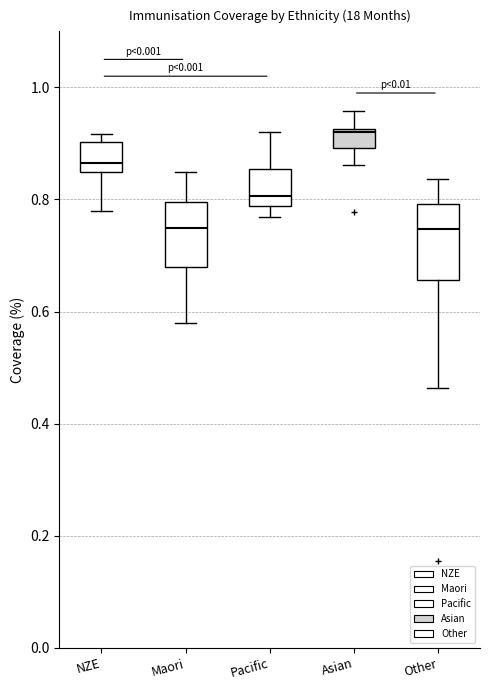

Reading left to right, read every box against the y-axis: the position of its median line, the range the box covers, and the ends of its whiskers. The values are not printed on the chart, so give them approximately, as read against the axis.

NZE: median 0.86, box 0.84 to 0.90, whiskers 0.78 to 0.92
Maori: median 0.74, box 0.68 to 0.80, whiskers 0.58 to 0.84
Pacific: median 0.80, box 0.78 to 0.86, whiskers 0.76 to 0.92
Asian: median 0.92, box 0.90 to 0.92, whiskers 0.86 to 0.96
Other: median 0.74, box 0.66 to 0.80, whiskers 0.46 to 0.84